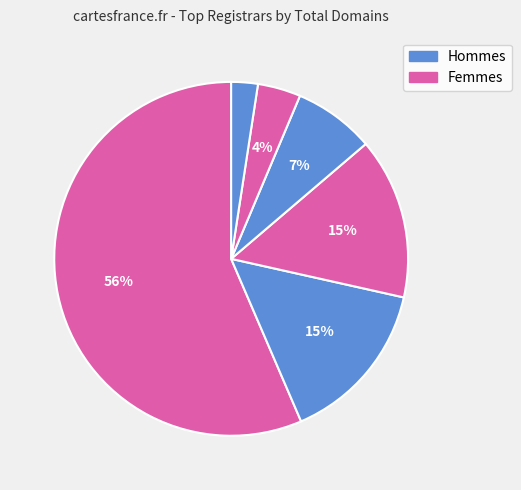

How many slices are in this pie chart?

6